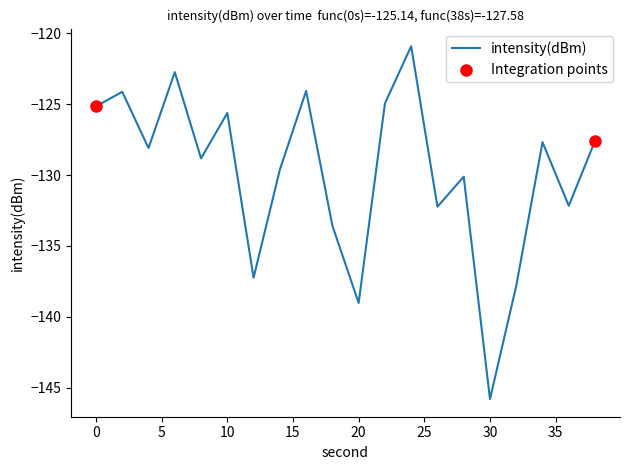

What is the difference between the maximum and minimum values?

24.9